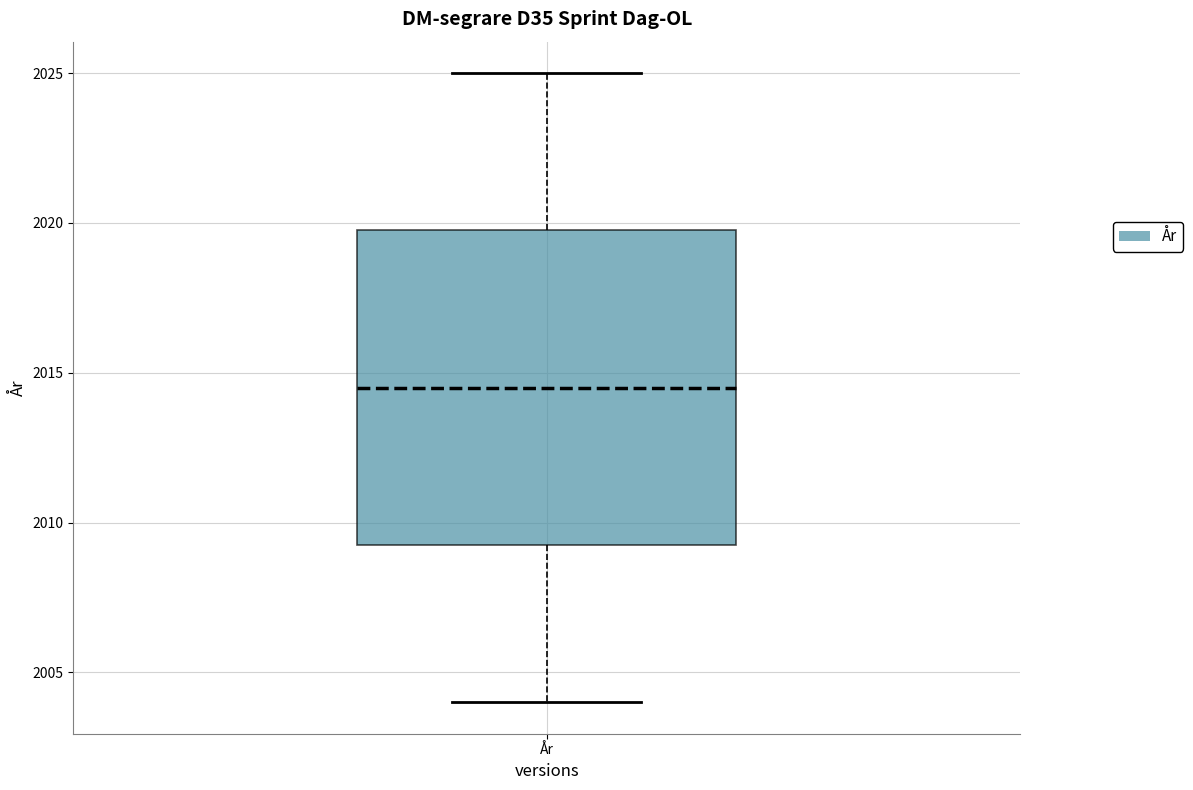

Transcribe this box plot: give where the median line is, the range the box spans, and where the two whiskers end, as read against the y-axis. The values are not printed on the chart, so give them approximately, as read against the axis.

median 2014.5, box 2009.5 to 2020.0, whiskers 2004.0 to 2025.0